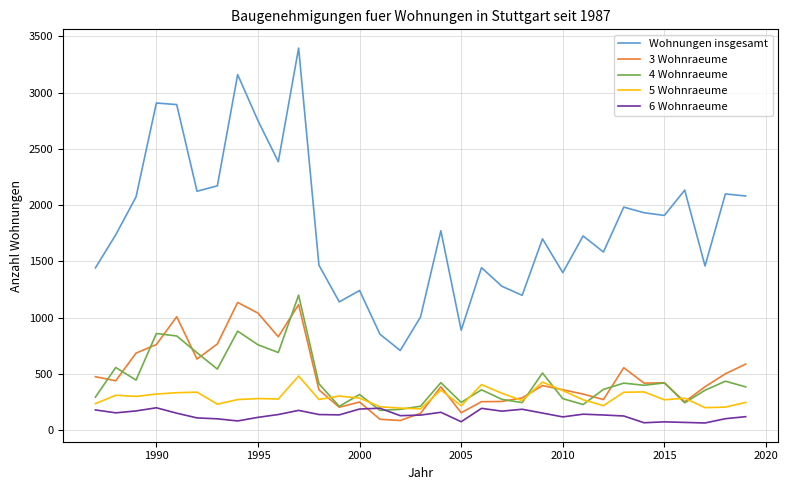

Does the chart have visible grid lines?

Yes